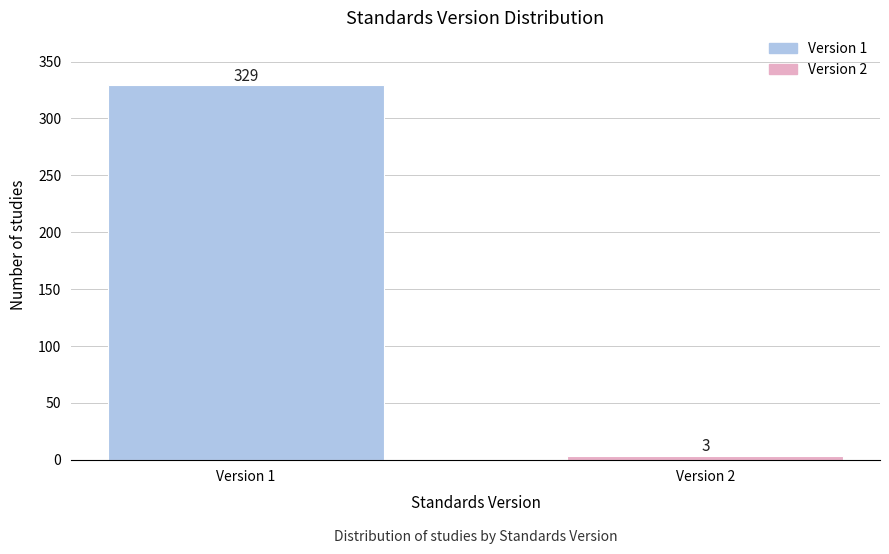

Reading left to right, extract all data points from this chart.

329	3